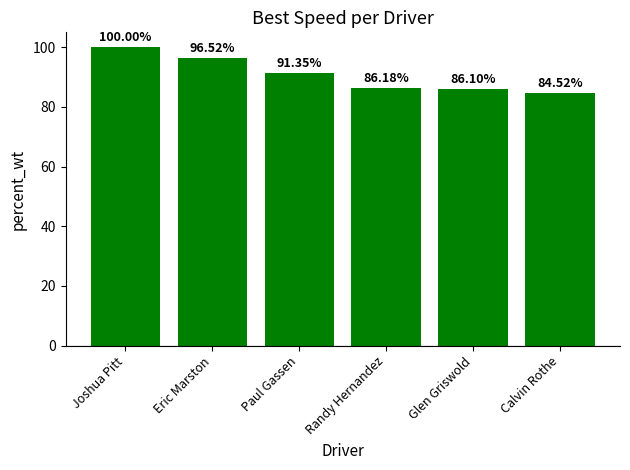

What is the change in value from Joshua Pitt to Paul Gassen?

-8.6